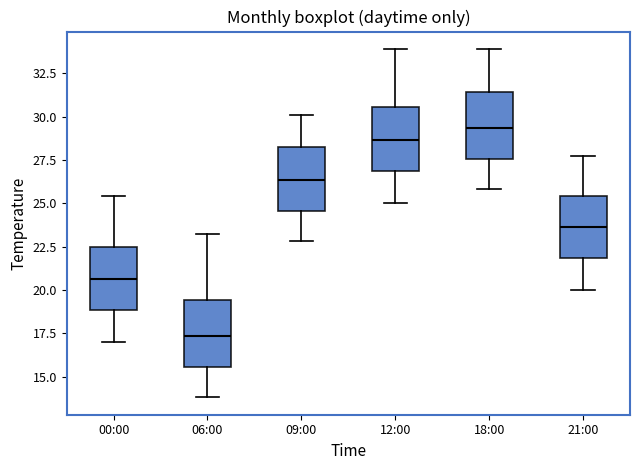

Which box has the highest median line?

18:00